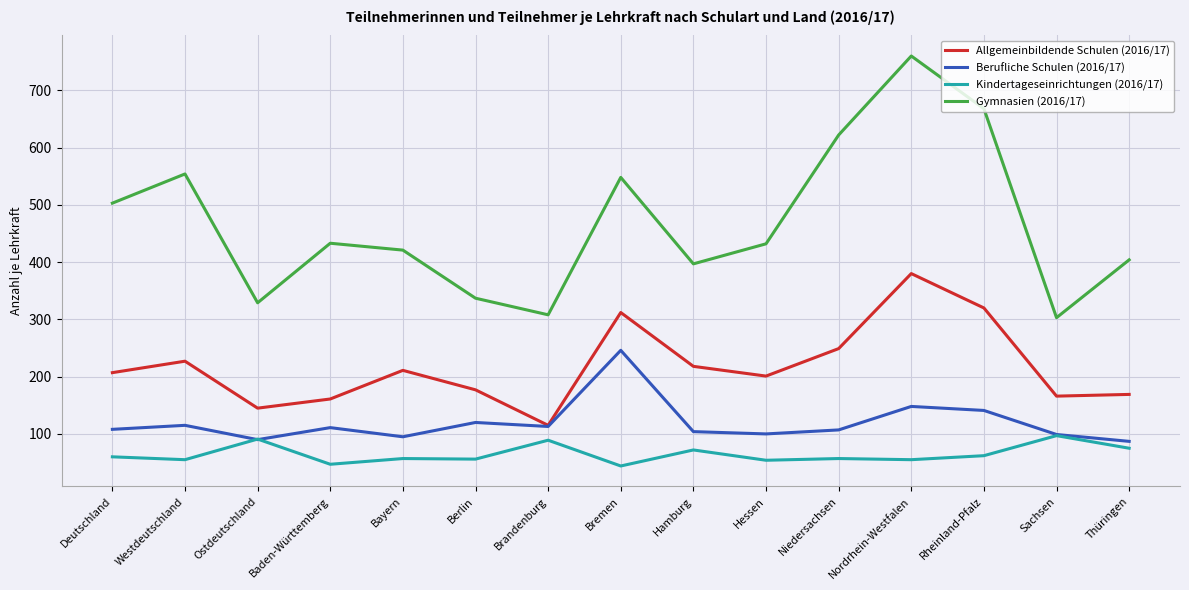

Where does the Gymnasien (2016/17) series first go above 432?

Deutschland